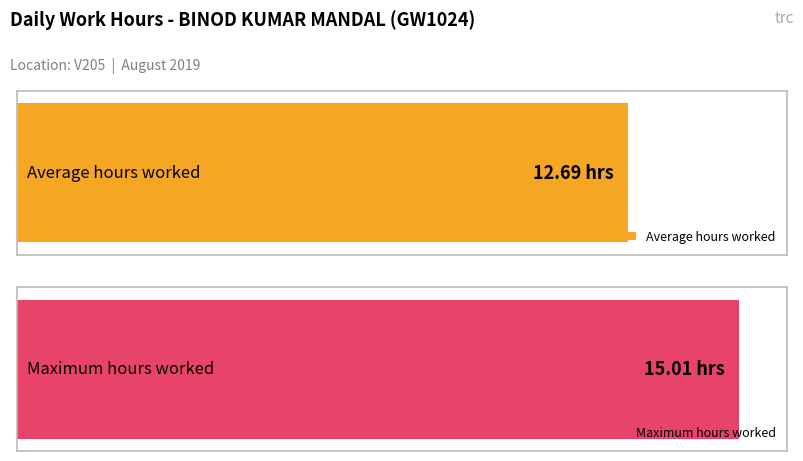

Does the chart contain stacked bars?

No